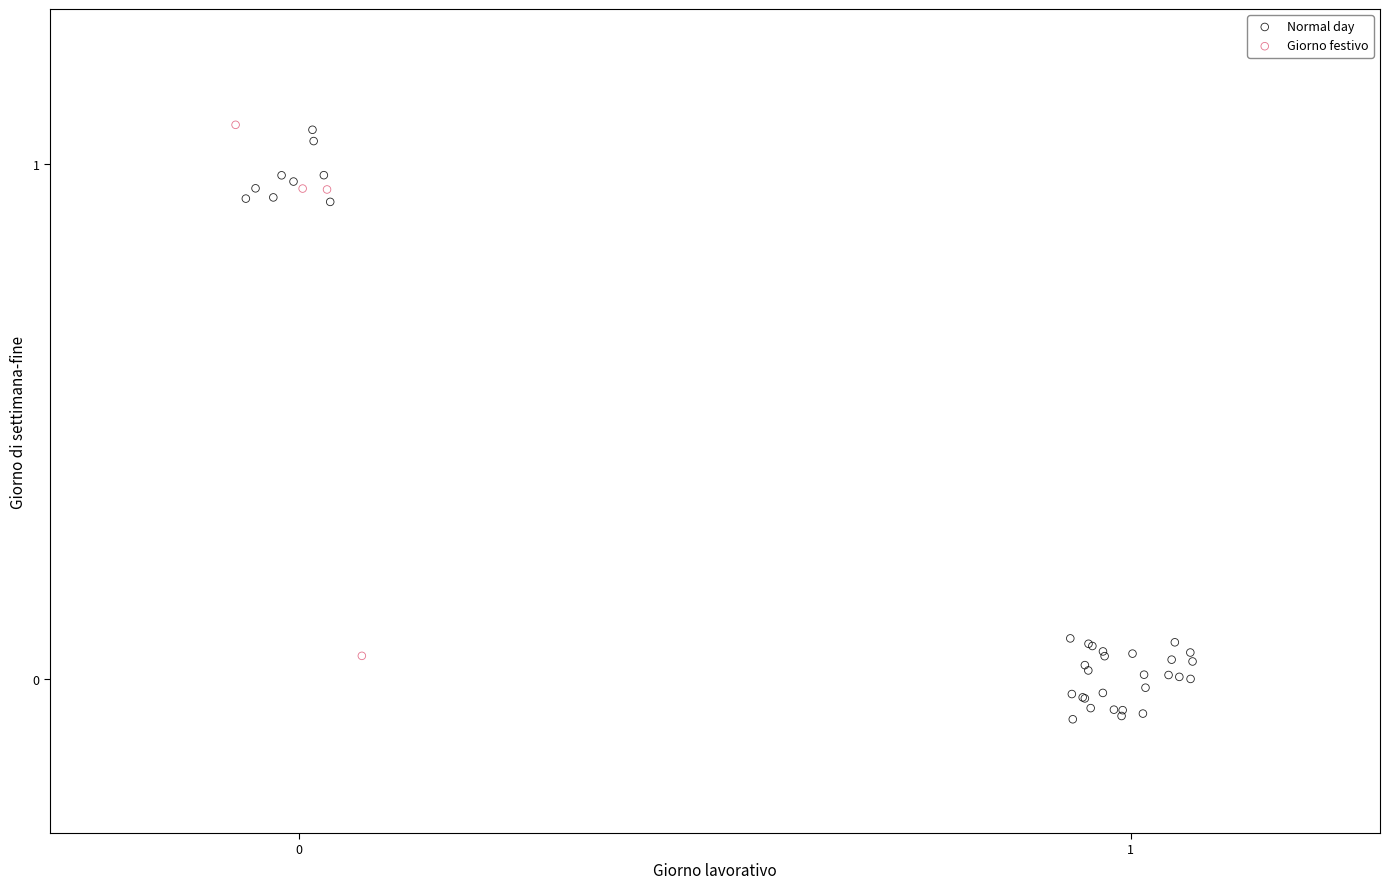

Which series reaches the minimum Y coordinate?

Normal day